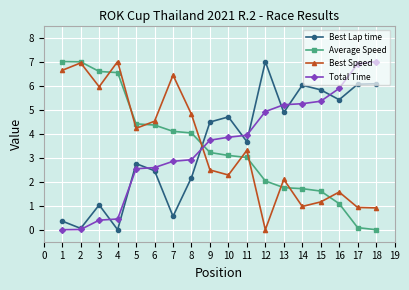

The value of Best Lap time at 2 is 3.2. True or false?

False